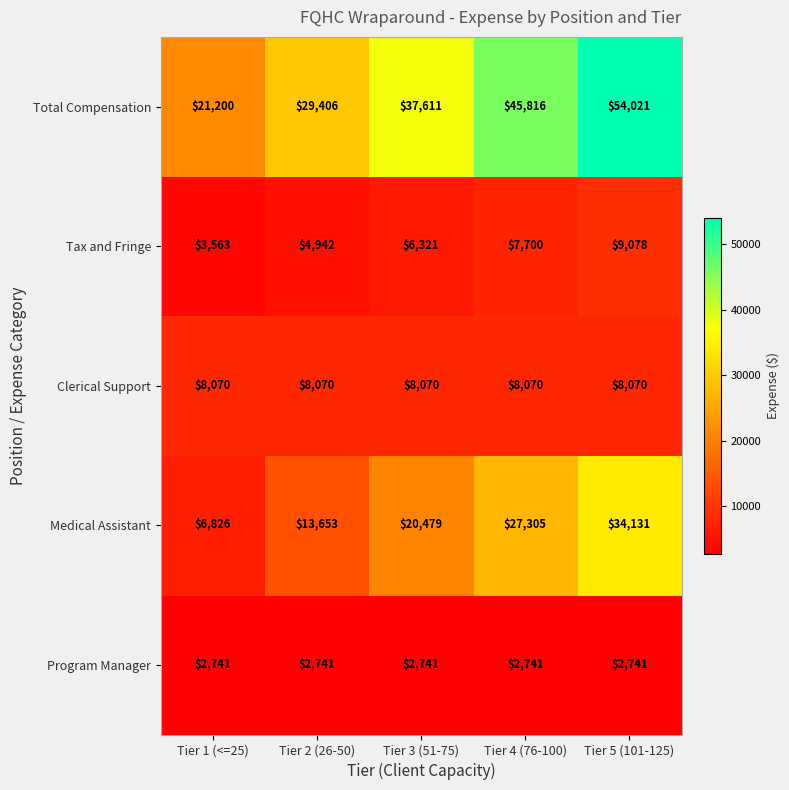

True or false: Clerical Support has a value of 13470 at Tier 1 (<=25).

False